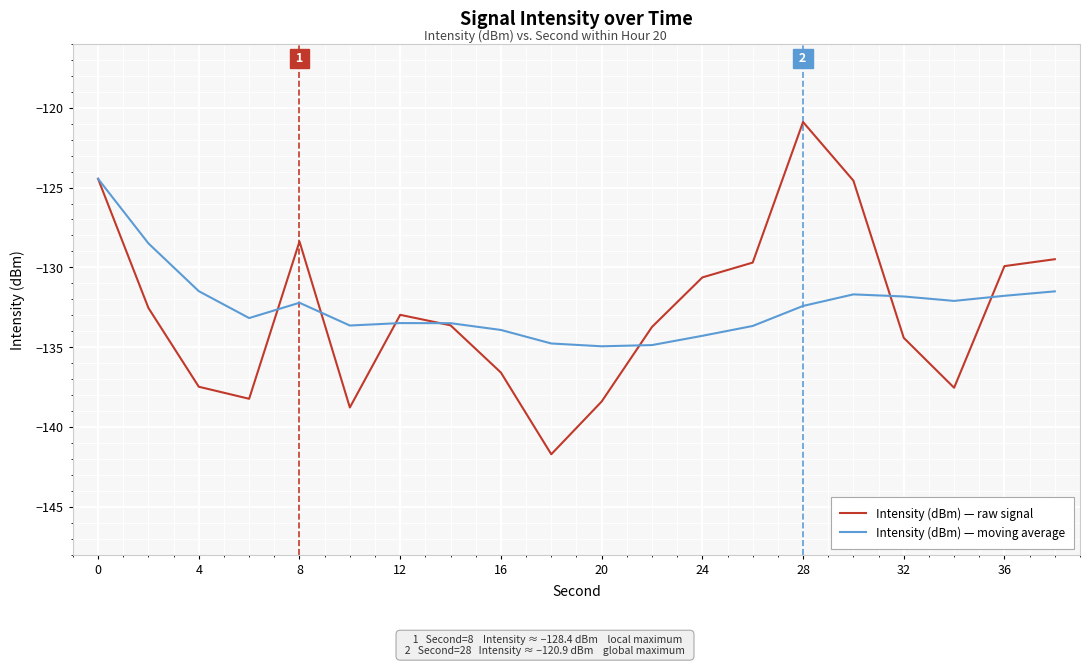

What is the maximum value for Intensity (dBm) — raw signal?

-120.9